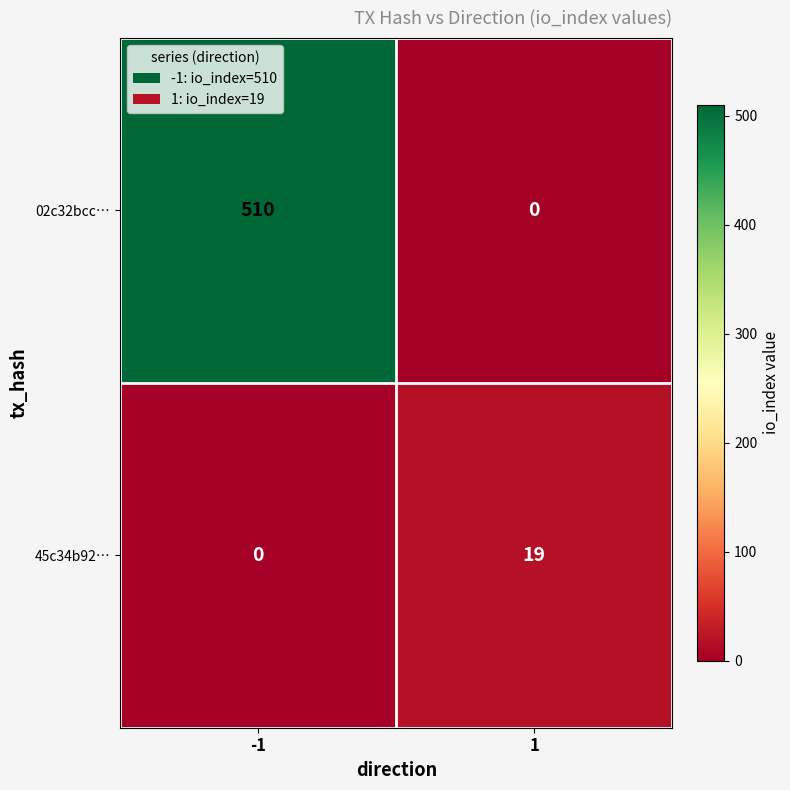

The 02c32bcc… series shows 0 at 1. True or false?

True